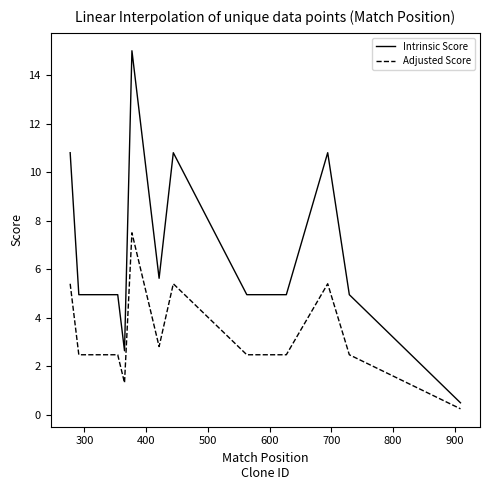

Which series has the largest range (max minus min)?

Intrinsic Score